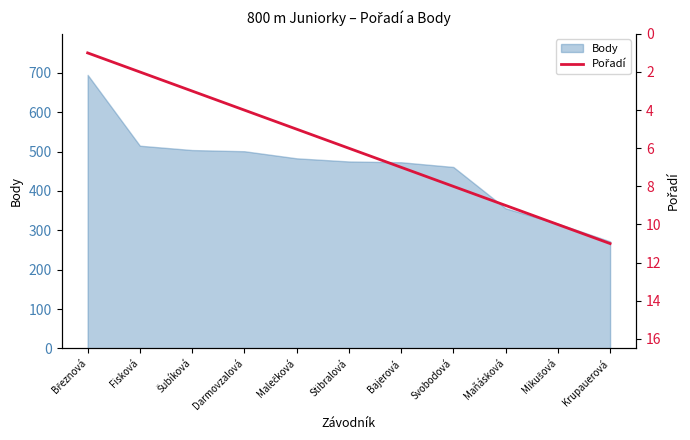

True or false: the data shows 15 at Mikušová.

False